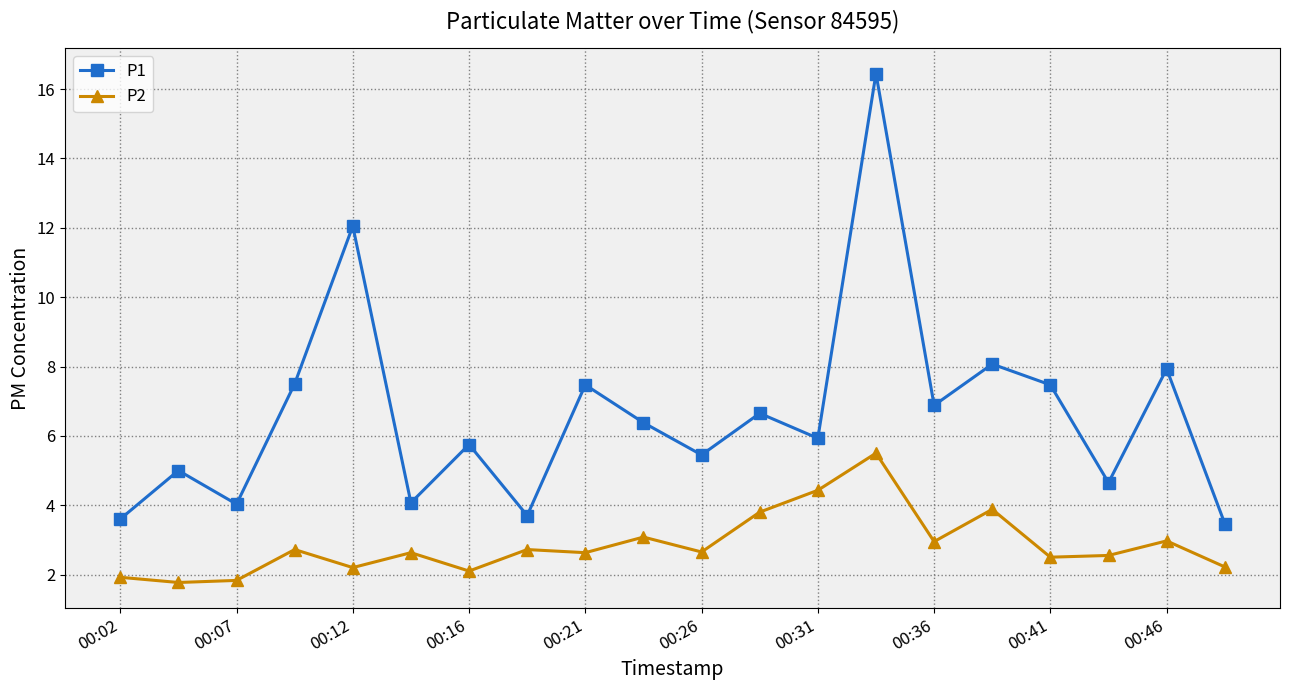

Rank the series by their maximum value, from highest to lowest.

P1, P2